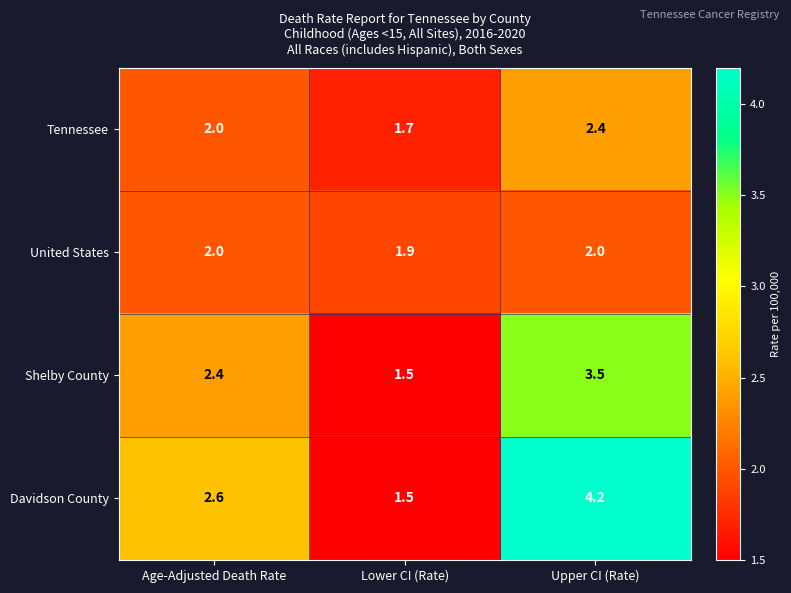

What is the difference between the Shelby County values at Upper CI (Rate) and Age-Adjusted Death Rate?

1.1